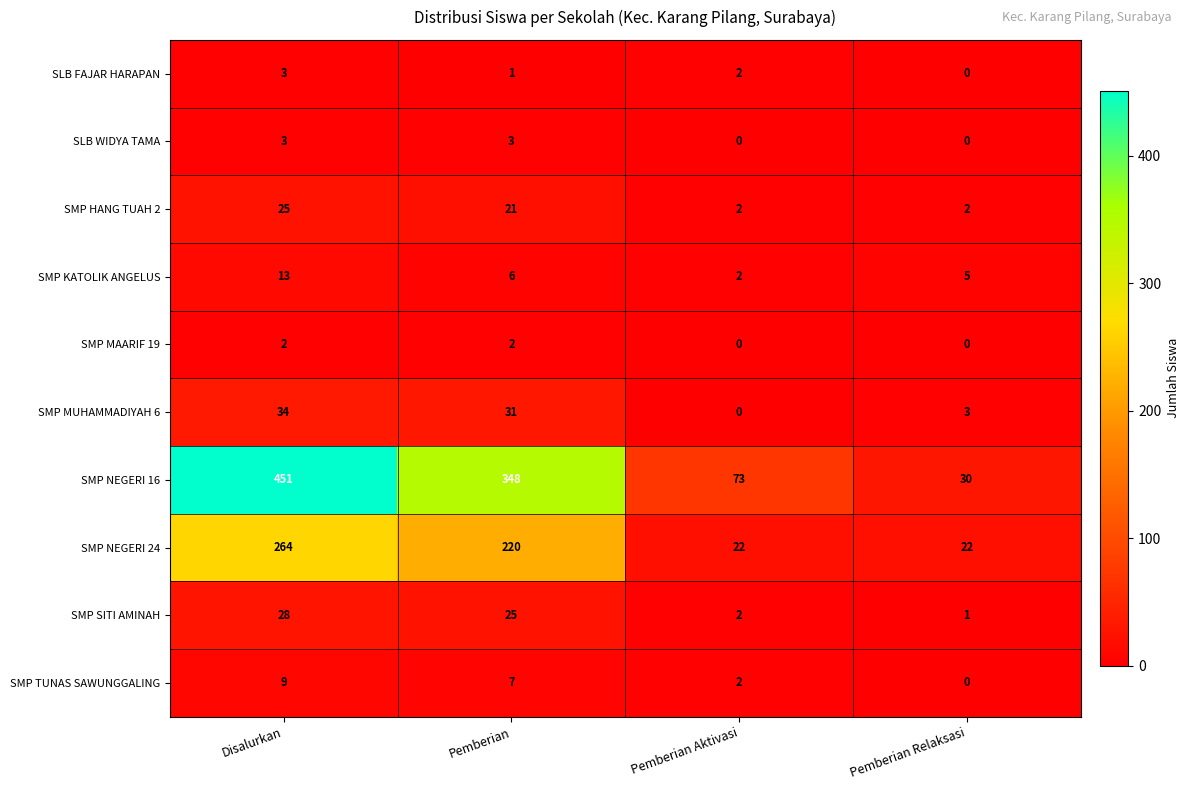

How many data points in SMP SITI AMINAH are less than 25?

2